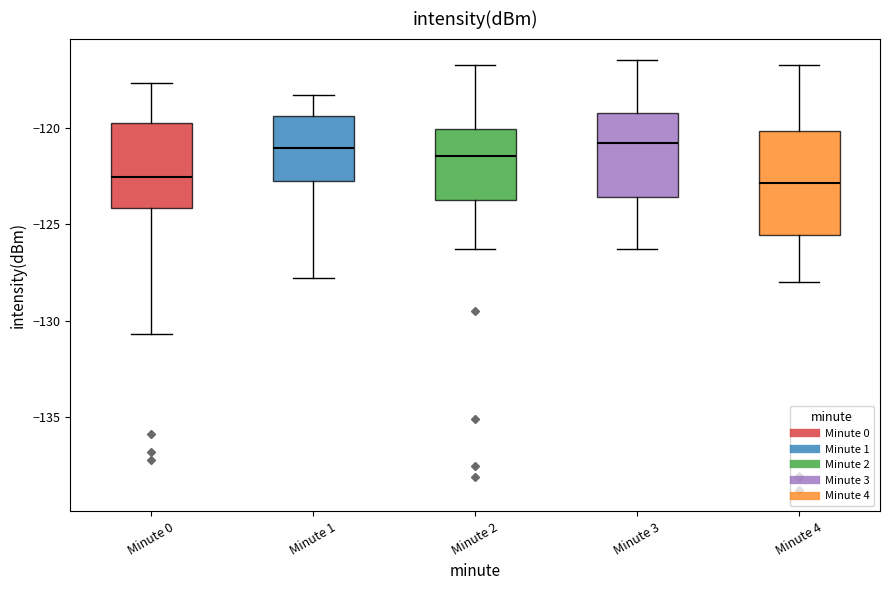

Which box is the tallest, from its lower edge to its upper edge?

Minute 4